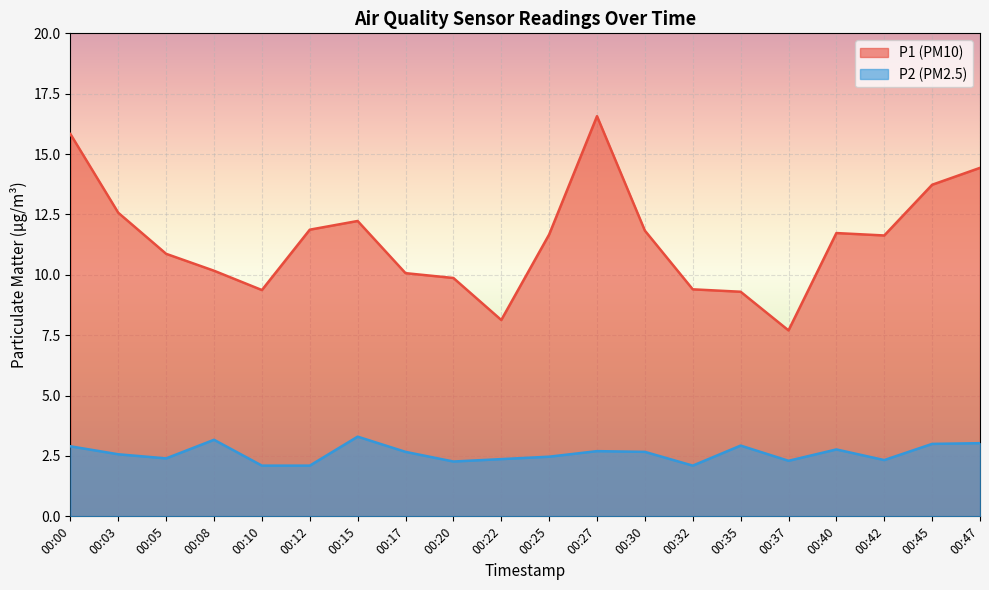

The P2 series shows 3.4 at 00:37. True or false?

False